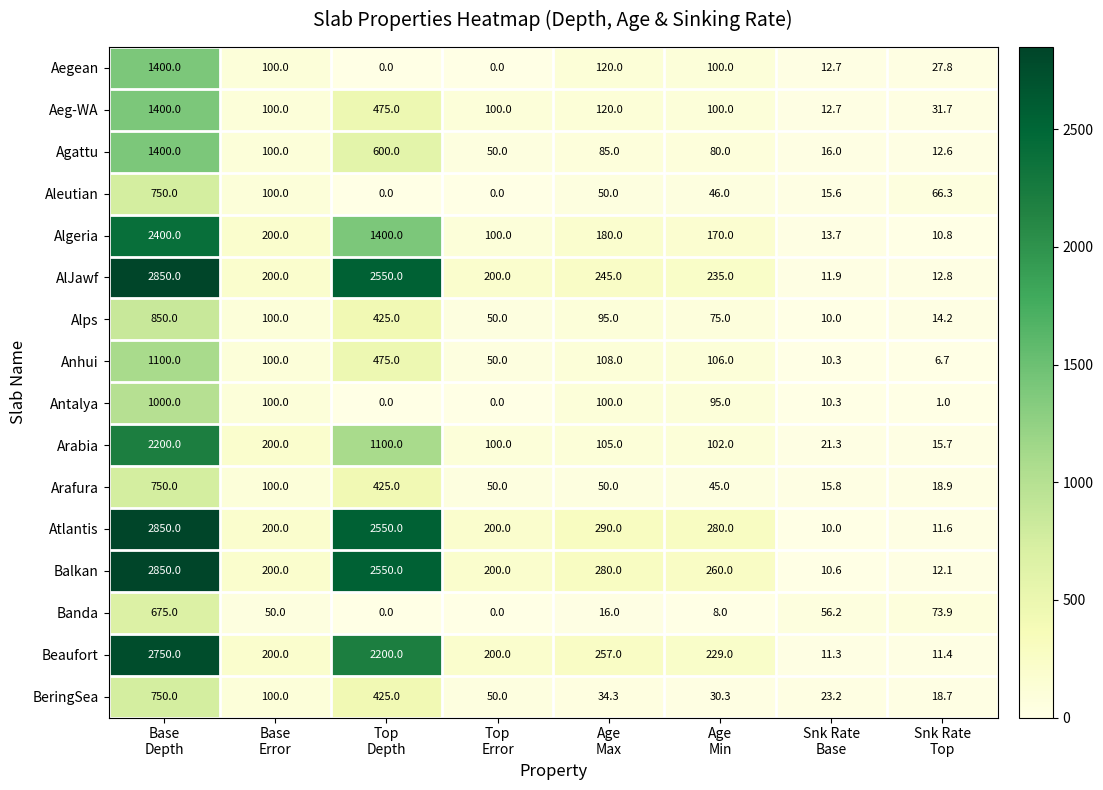

Between Top
Depth and Snk Rate
Top, which series saw the biggest shift?

Atlantis